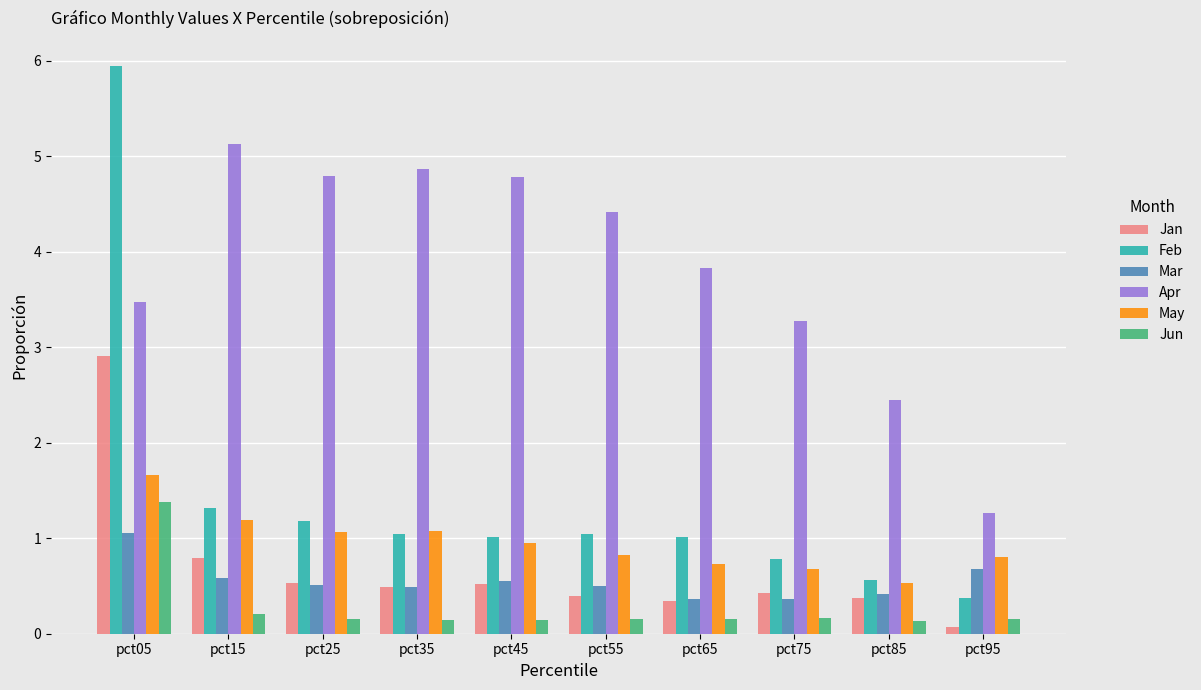

What is the value of the May bar at the 1st from the left?

1.7